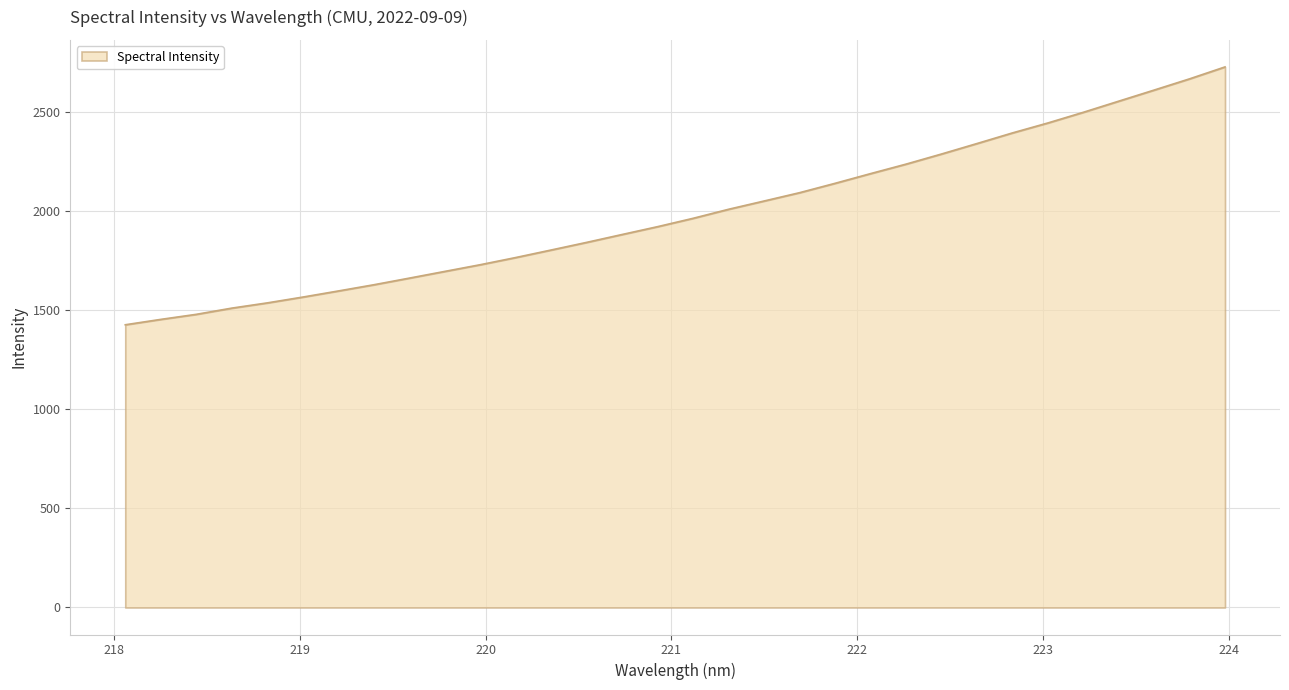

What is the maximum value shown in the chart?

2729.3